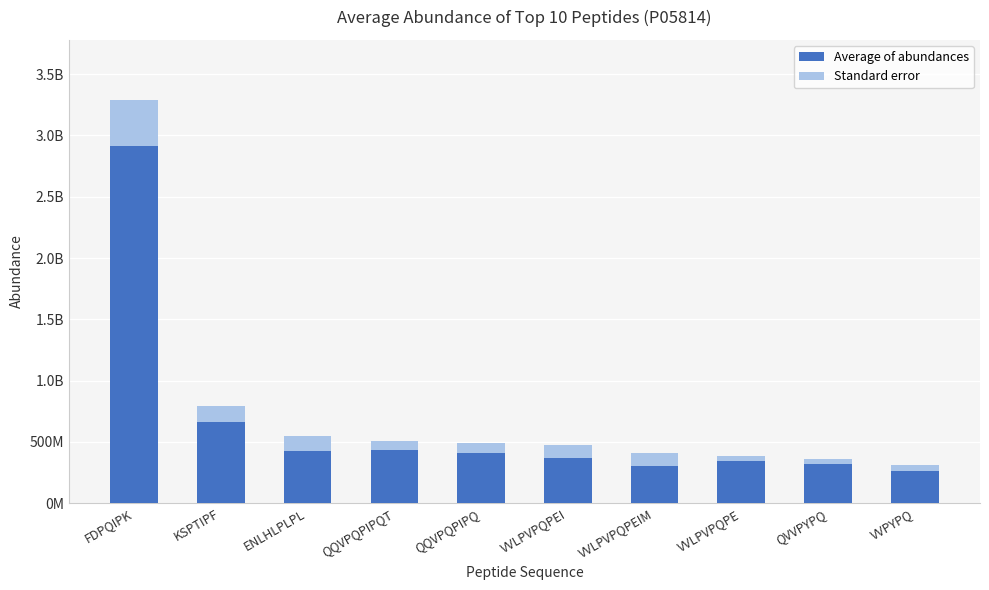

What position from the left is ENLHLPLPL?

3